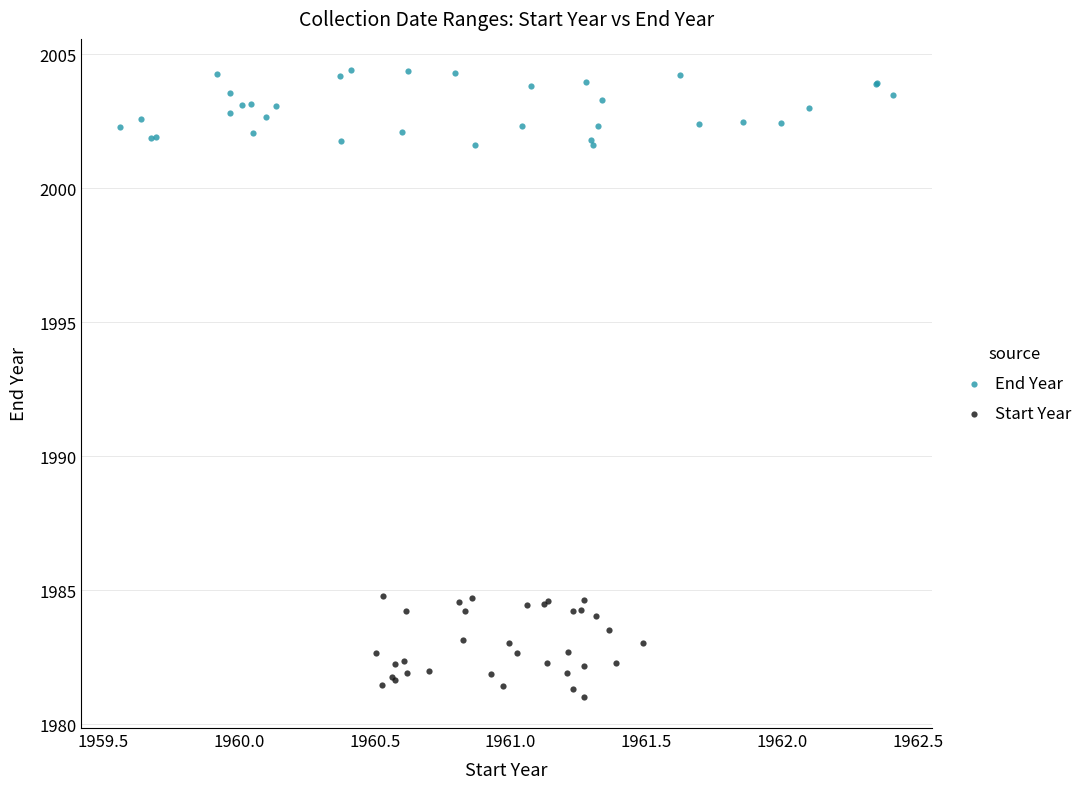

Which series contains the highest Y value?

End Year